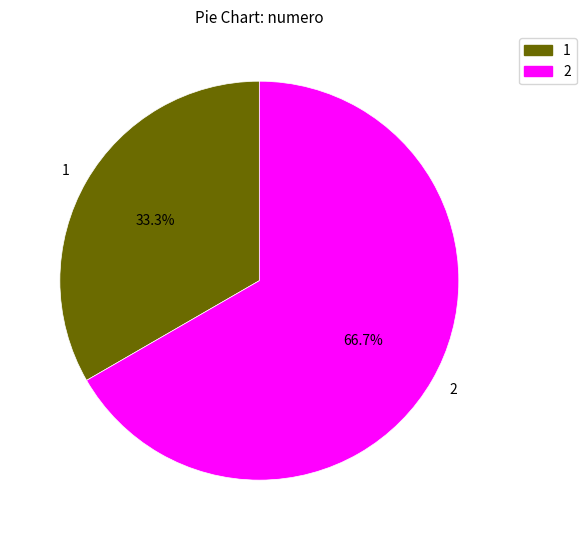

Approximately how many times larger is the value at 1 compared to 2?

0.5